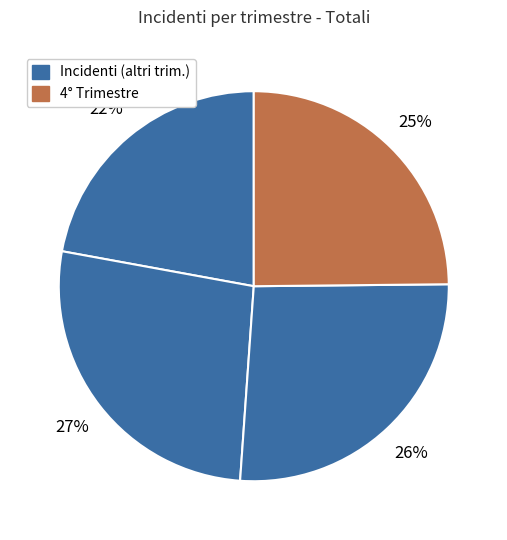

Count the number of slices in the pie.

4